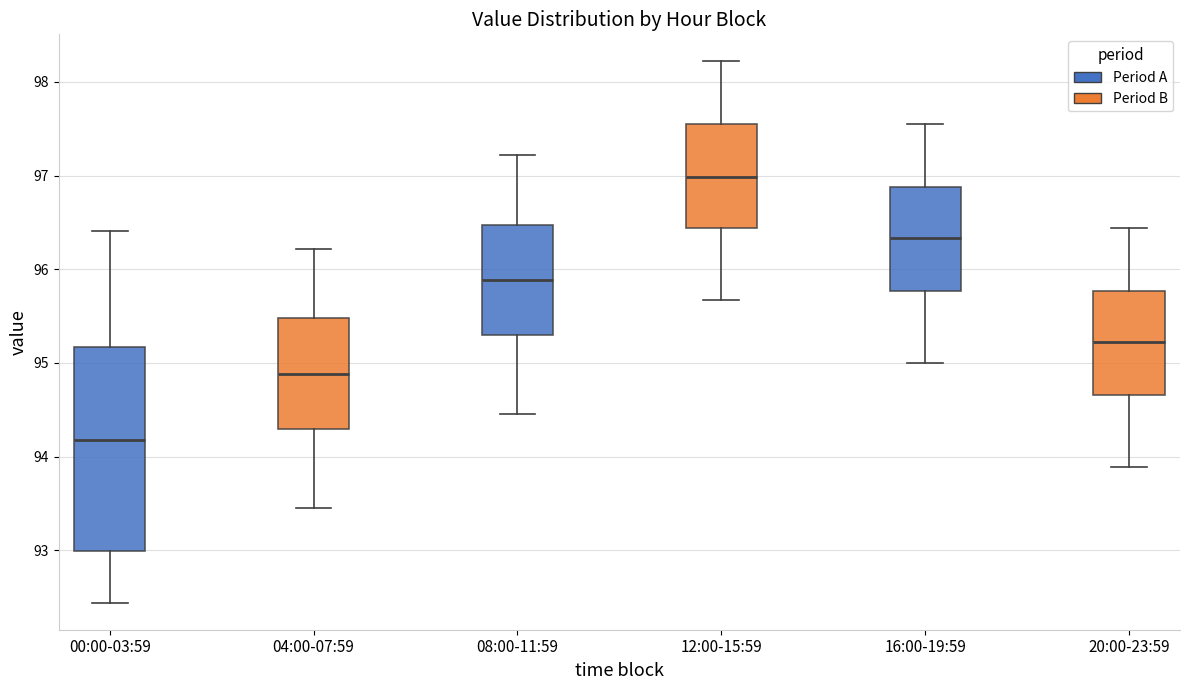

Which box's median line is the highest?

12:00-15:59